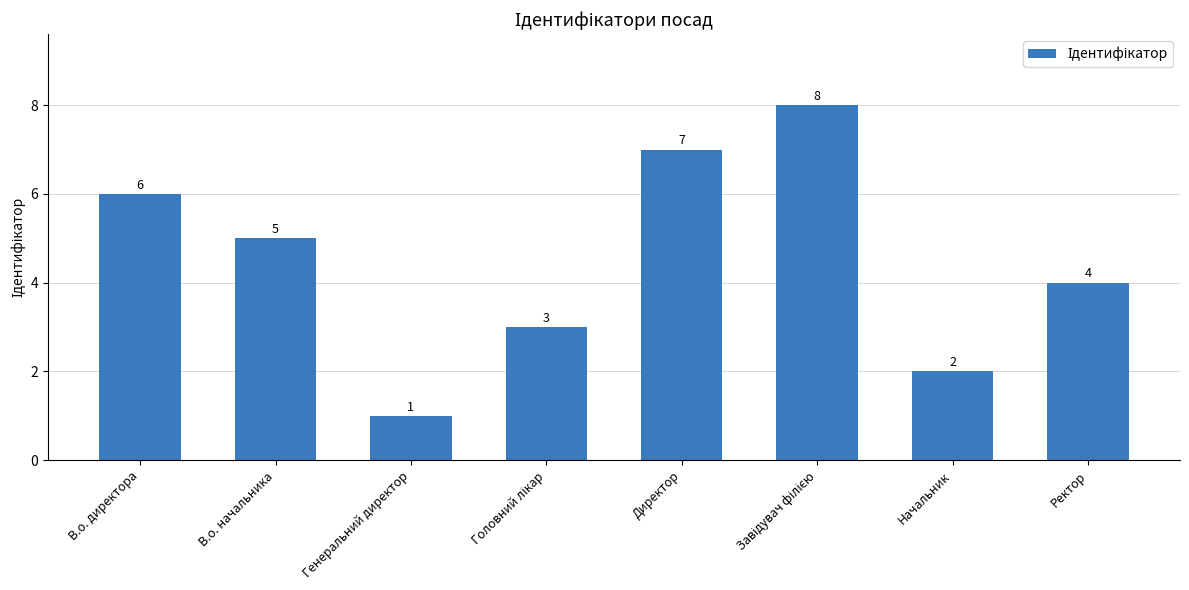

How many categories are shown in the chart?

8